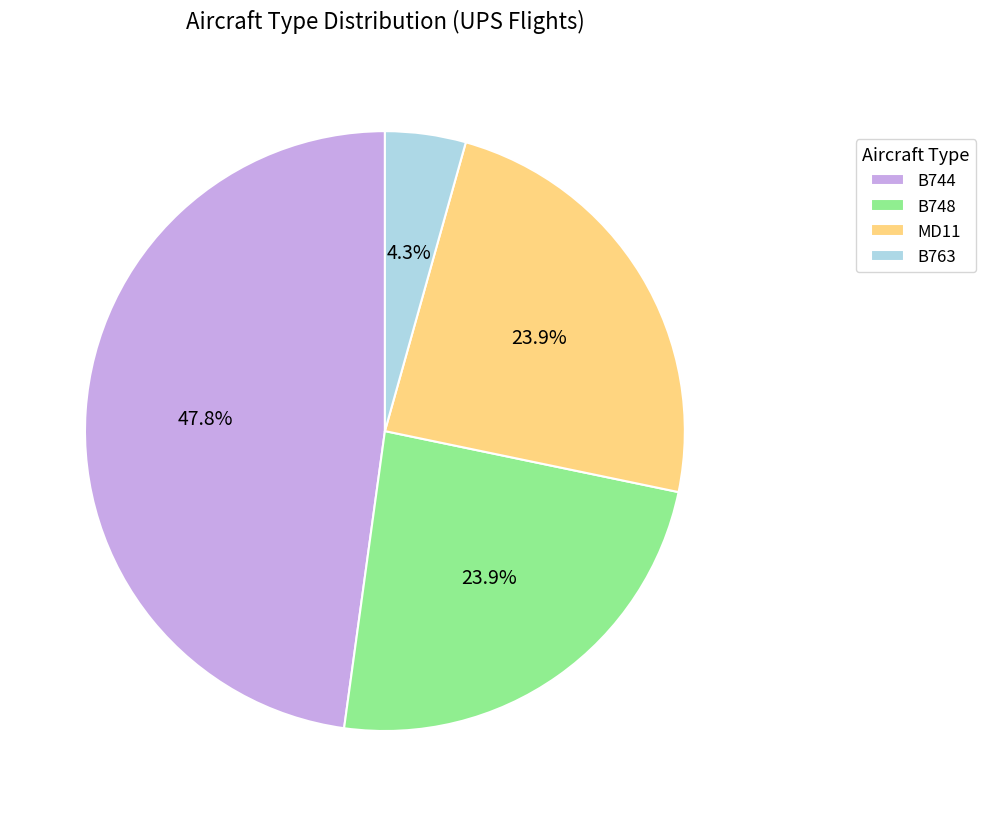

Is B748 the majority of the pie?

No